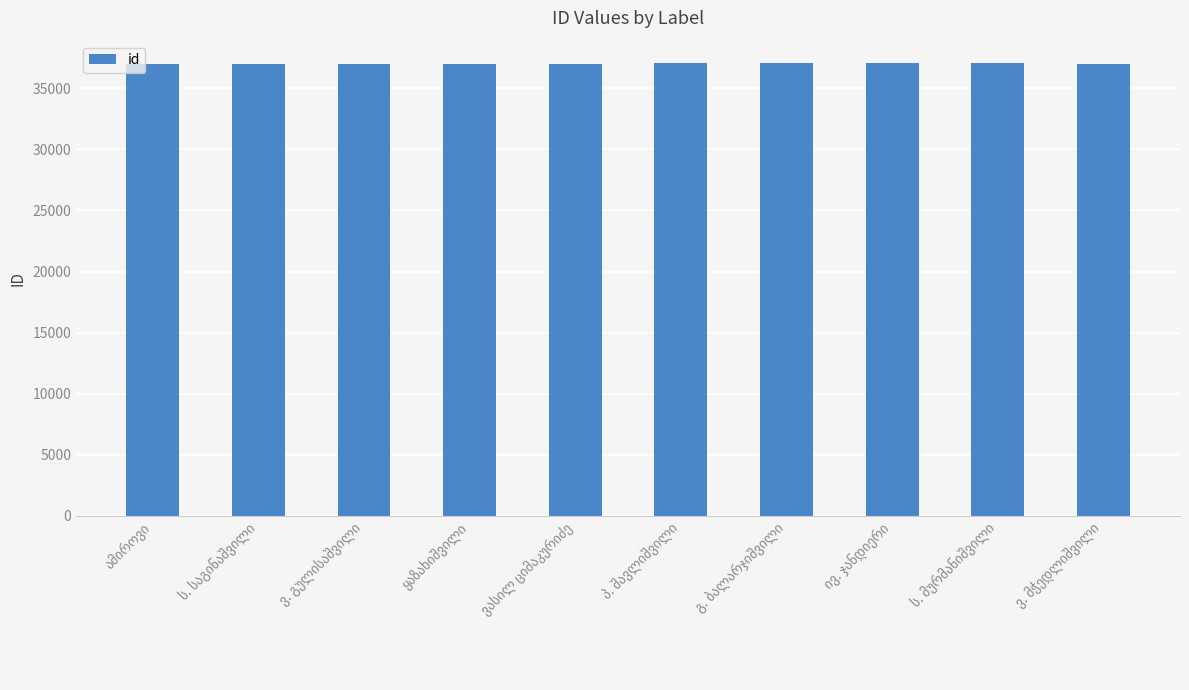

What is the greatest value displayed?

37045